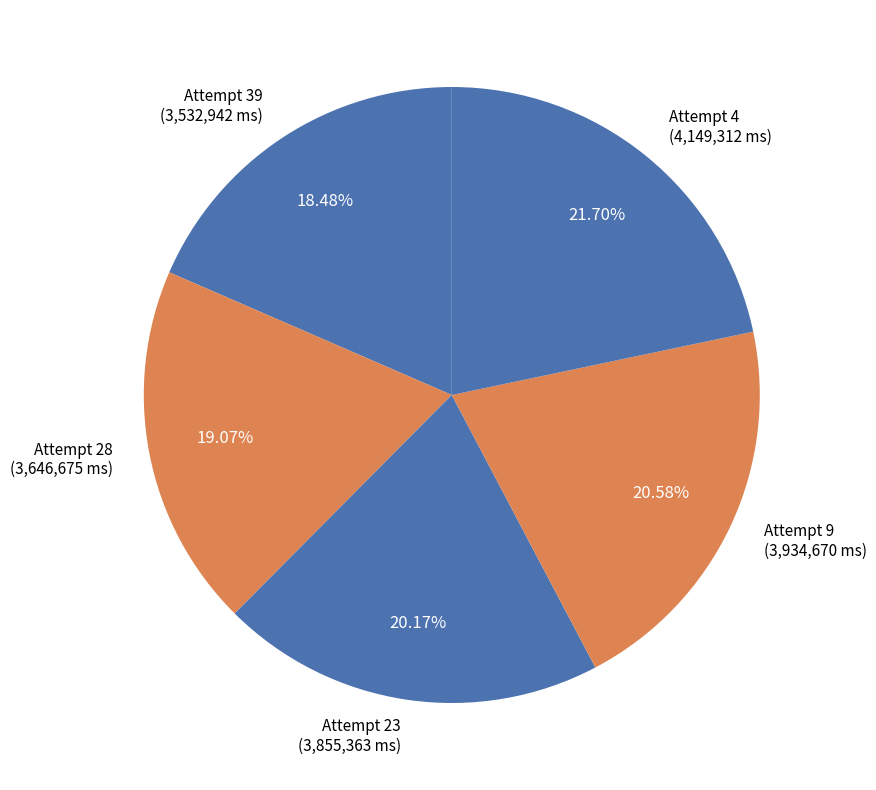

Is there any slice that represents more than half of the pie?

No